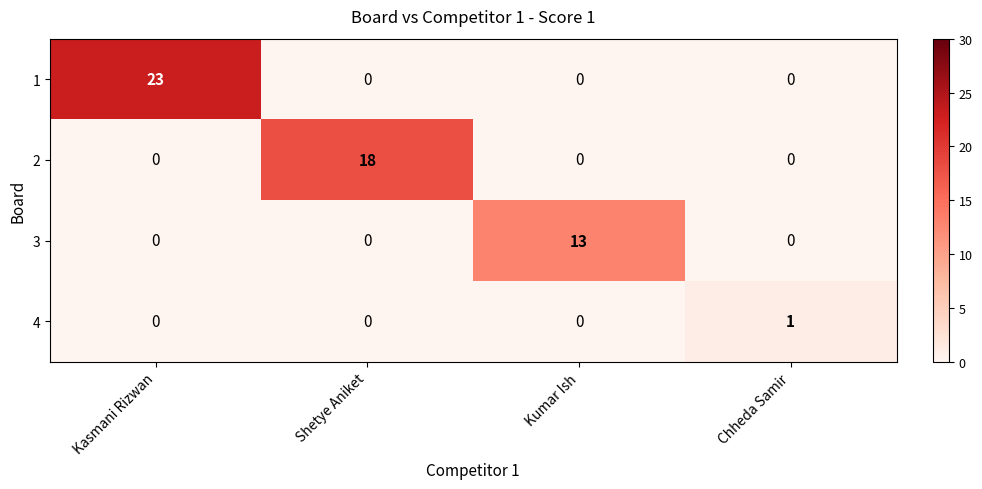

What is the difference between the highest and lowest values at Shetye Aniket?

18